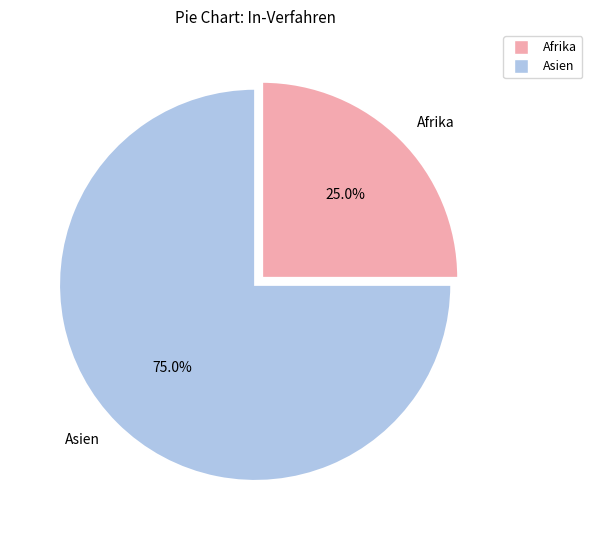

What percentage is the Afrika slice, to the nearest percent?

25%